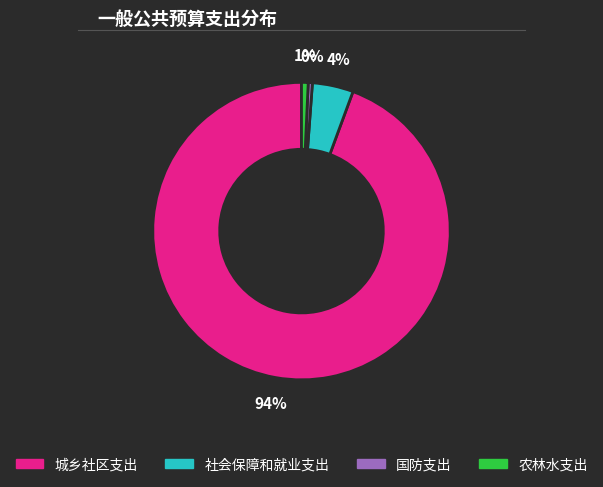

Approximately how many times larger is the value at 社会保障和就业支出 compared to 国防支出?

9.9